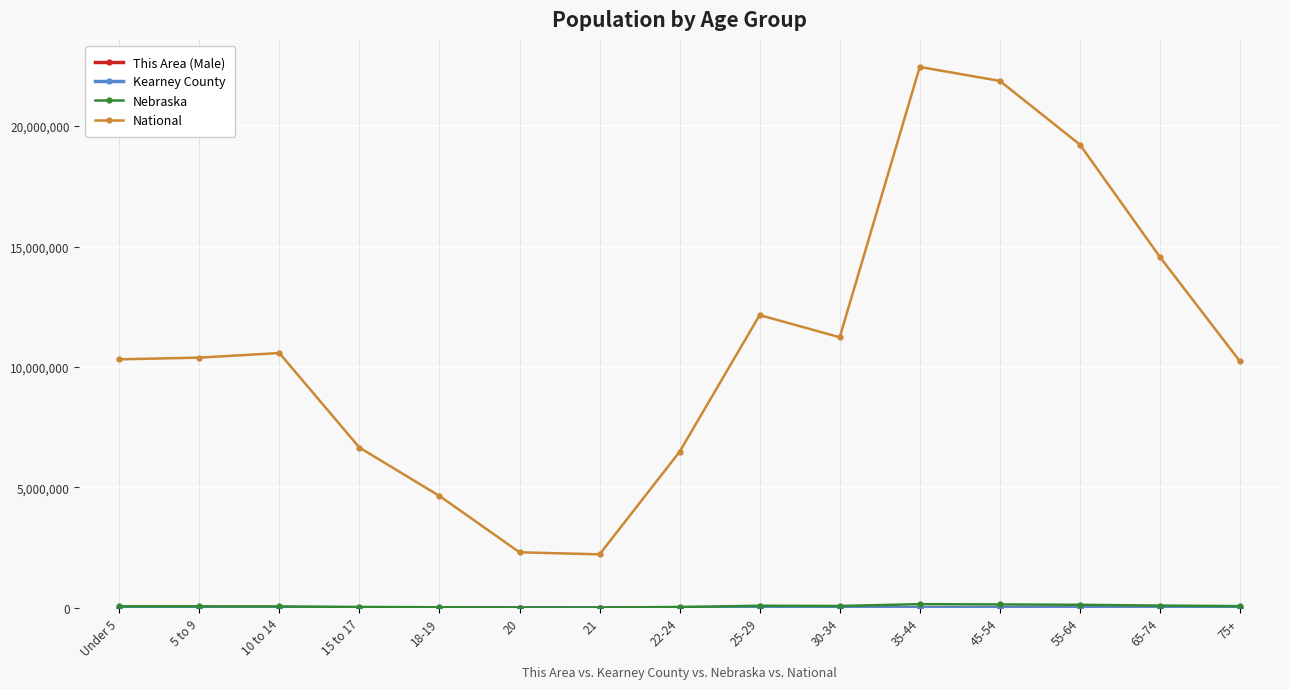

What is the total value across all series at 65-74?

14664439